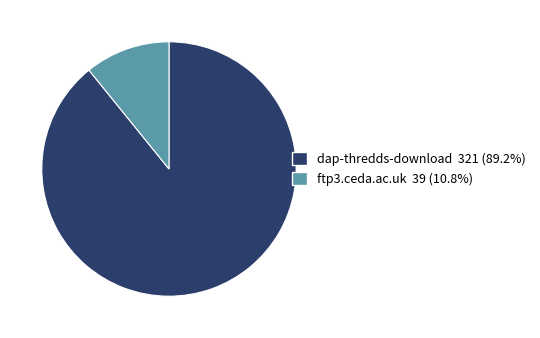

Approximately how many times larger is the value at dap-thredds-download compared to ftp3.ceda.ac.uk?

8.2